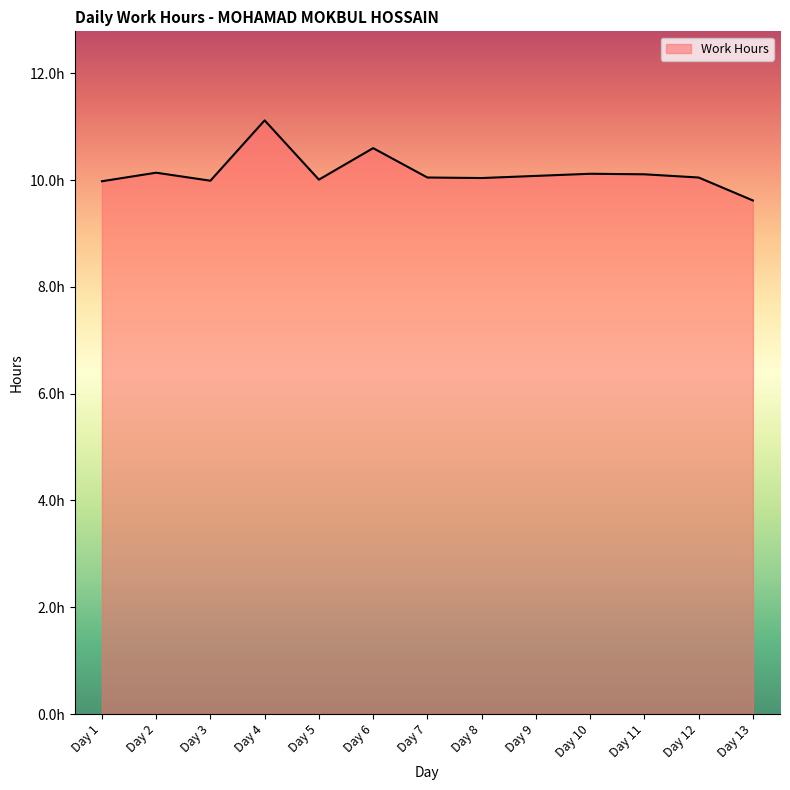

Does the chart display data point markers on the line(s)?

No